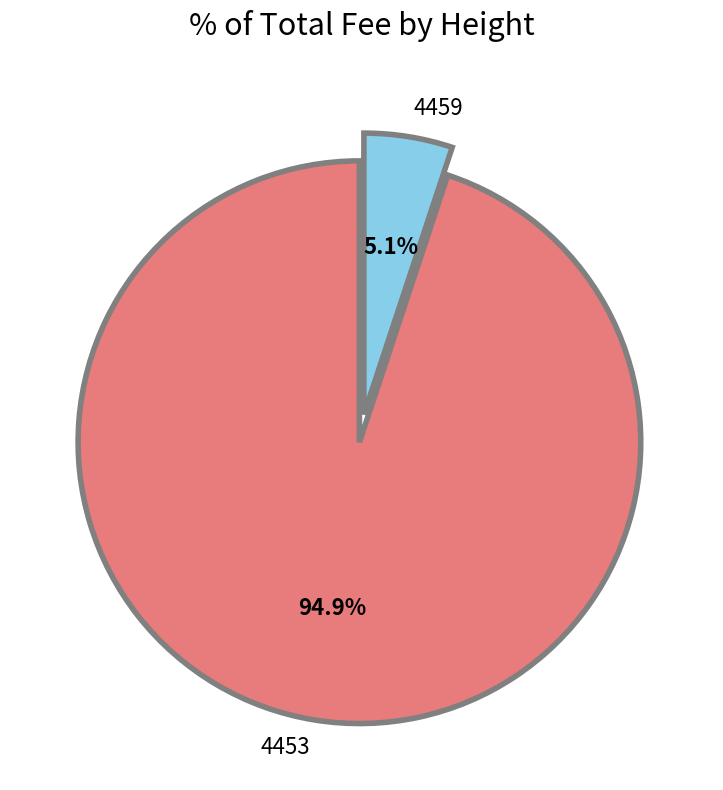

Which category has the biggest portion of the pie?

4453